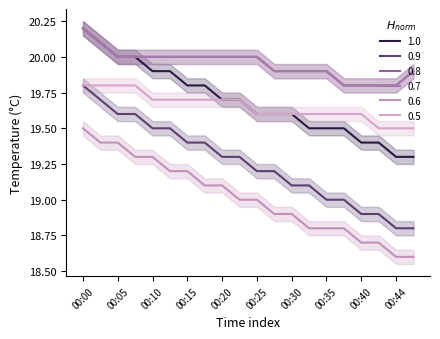

How many temp_mid values are between 19 and 20?

16